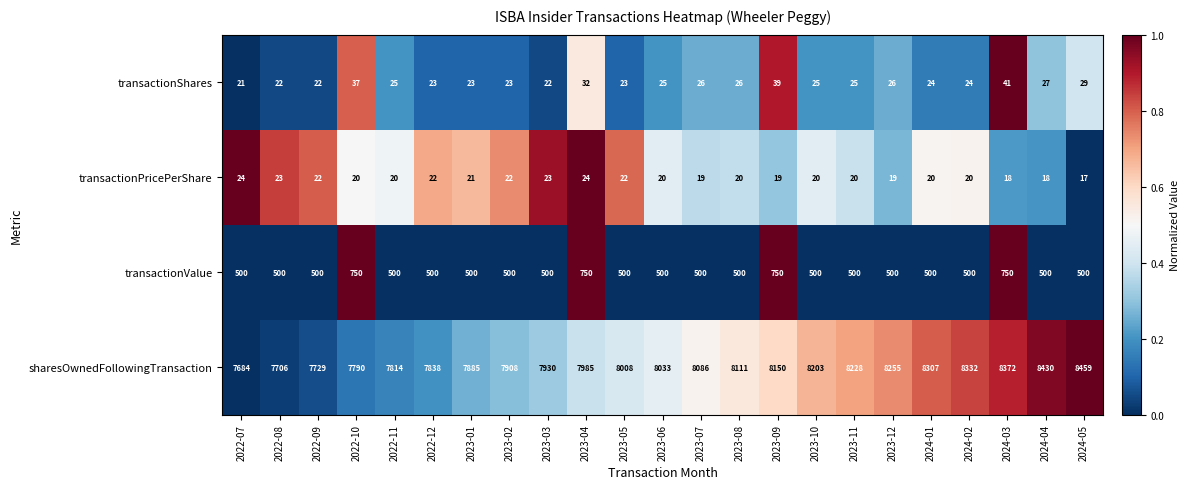

How many data points in transactionValue are above 500?

4